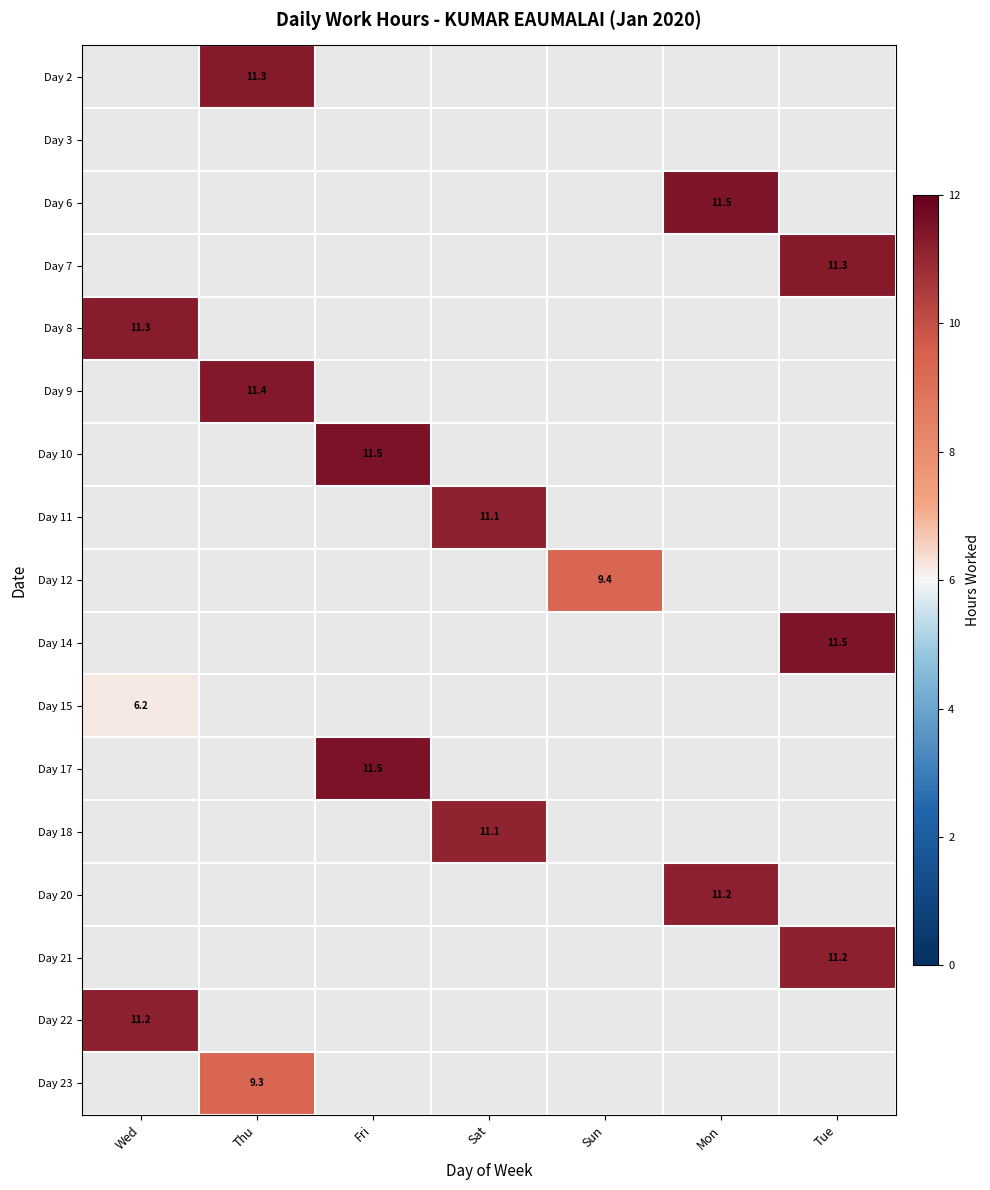

Between Fri and Wed, which is larger?

Wed